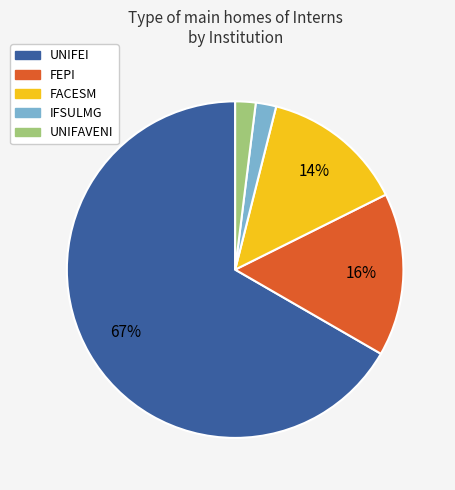

What is the largest slice in the pie chart?

UNIFEI